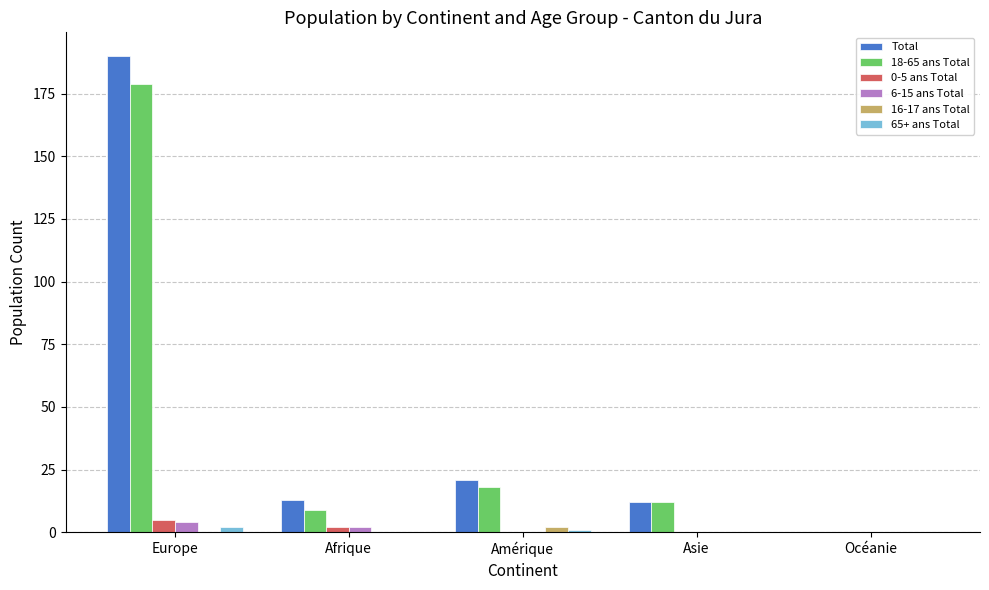

Does the chart contain stacked bars?

No